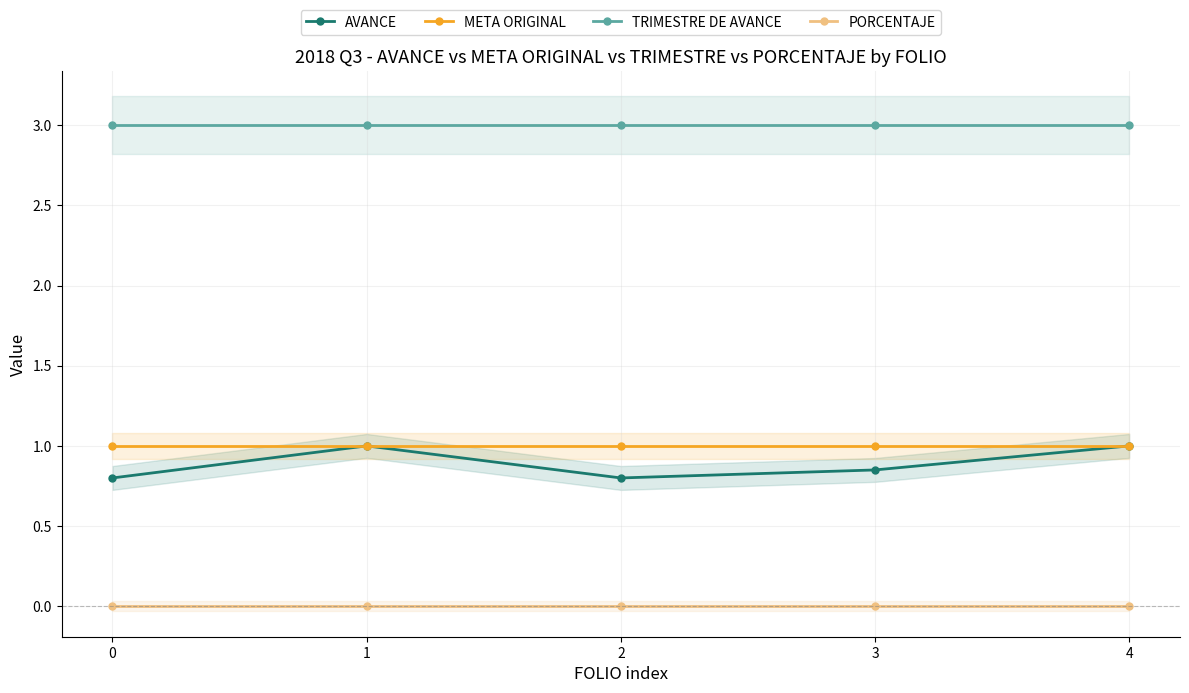

What is the total value across all series at 1?

5.0